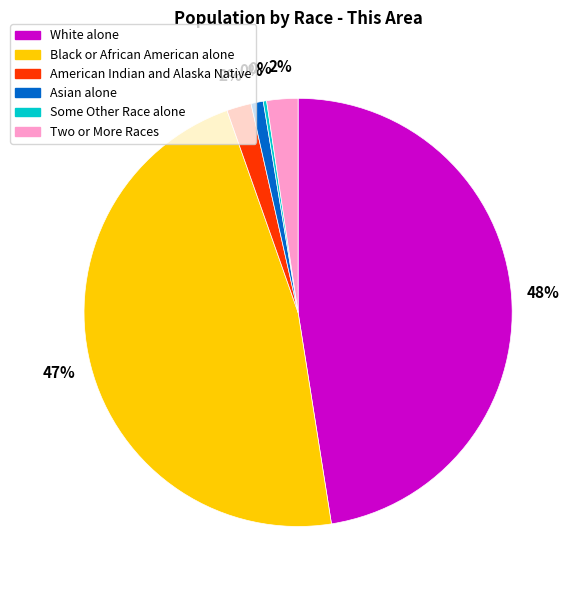

Which category has the biggest portion of the pie?

White alone